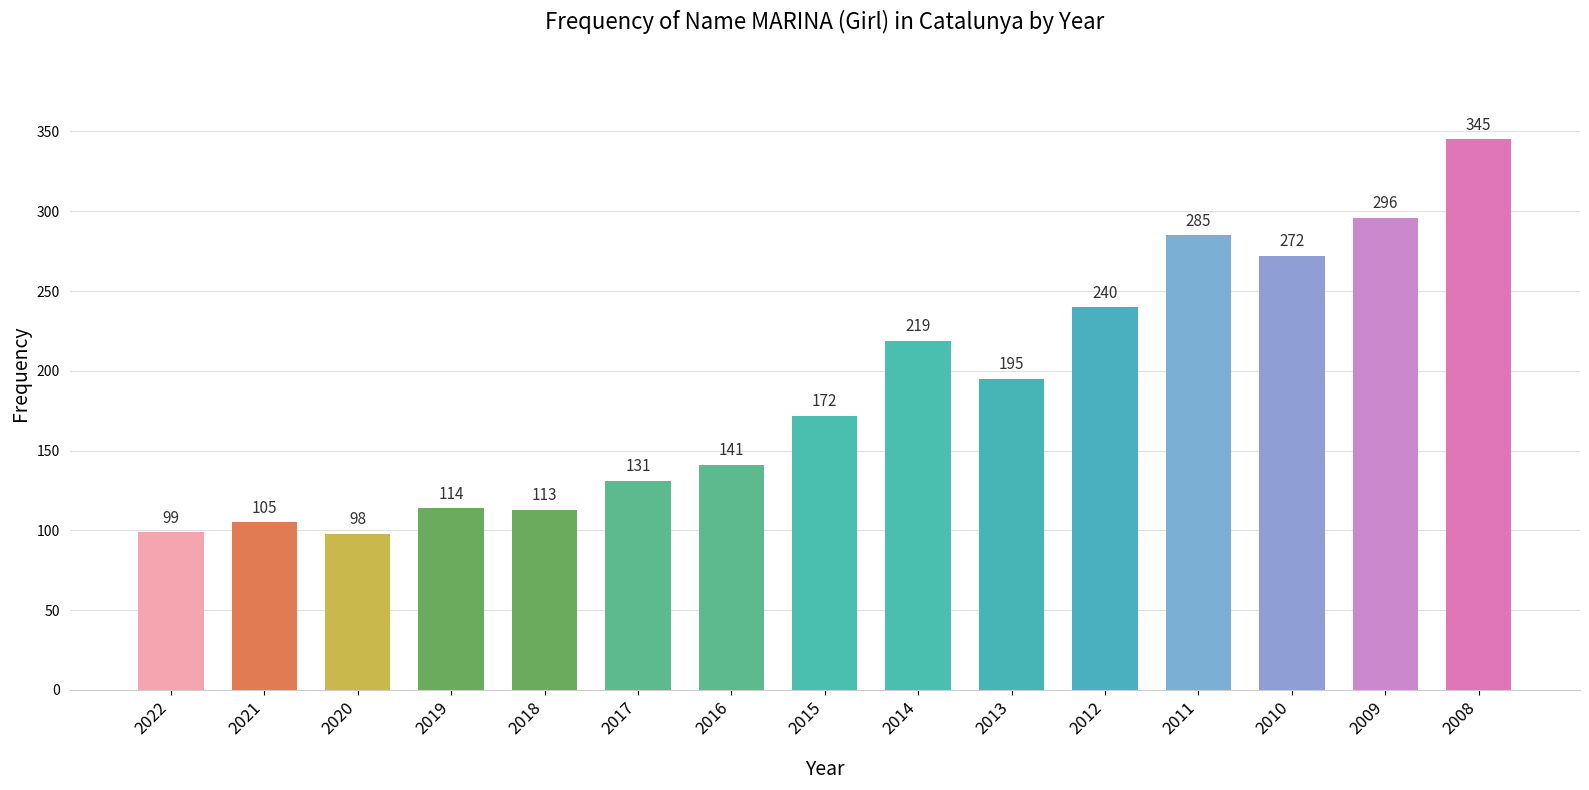

Reading left to right, what are all the values shown in this chart?

2022=99	2021=105	2020=98	2019=114	2018=113	2017=131	2016=141	2015=172	2014=219	2013=195	2012=240	2011=285	2010=272	2009=296	2008=345